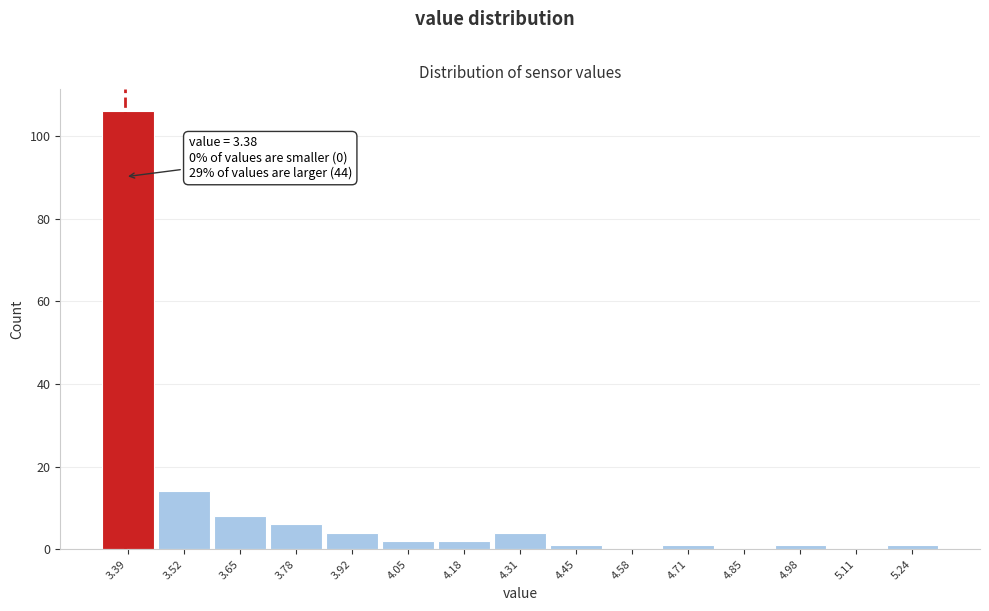

Which range on the x-axis has the tallest bar?

3.32 to 3.46